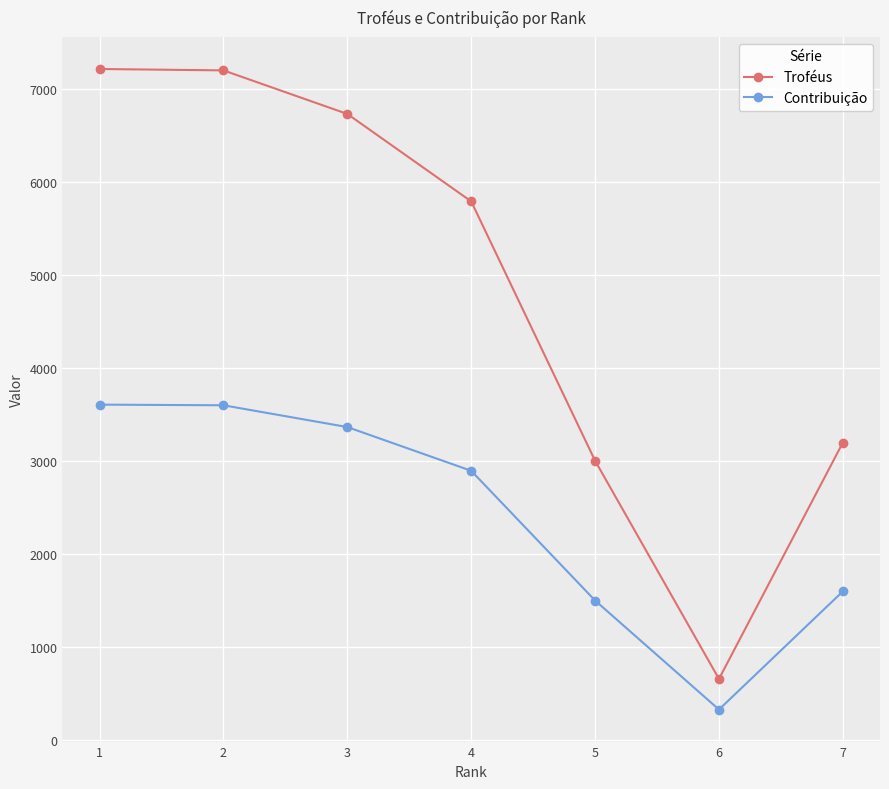

What is the greatest value displayed?

7213